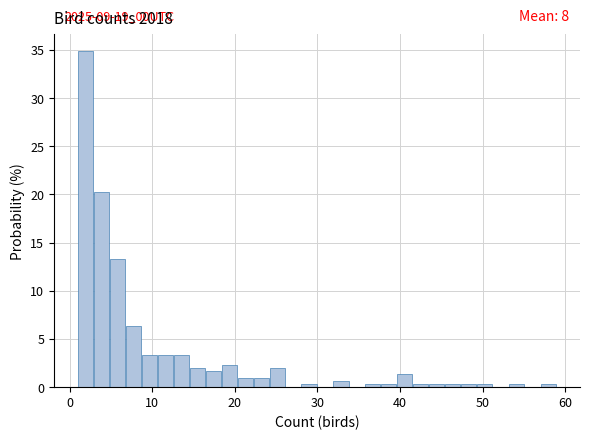

Read against the x-axis, roughly where is the centre of the tallest bar?

2